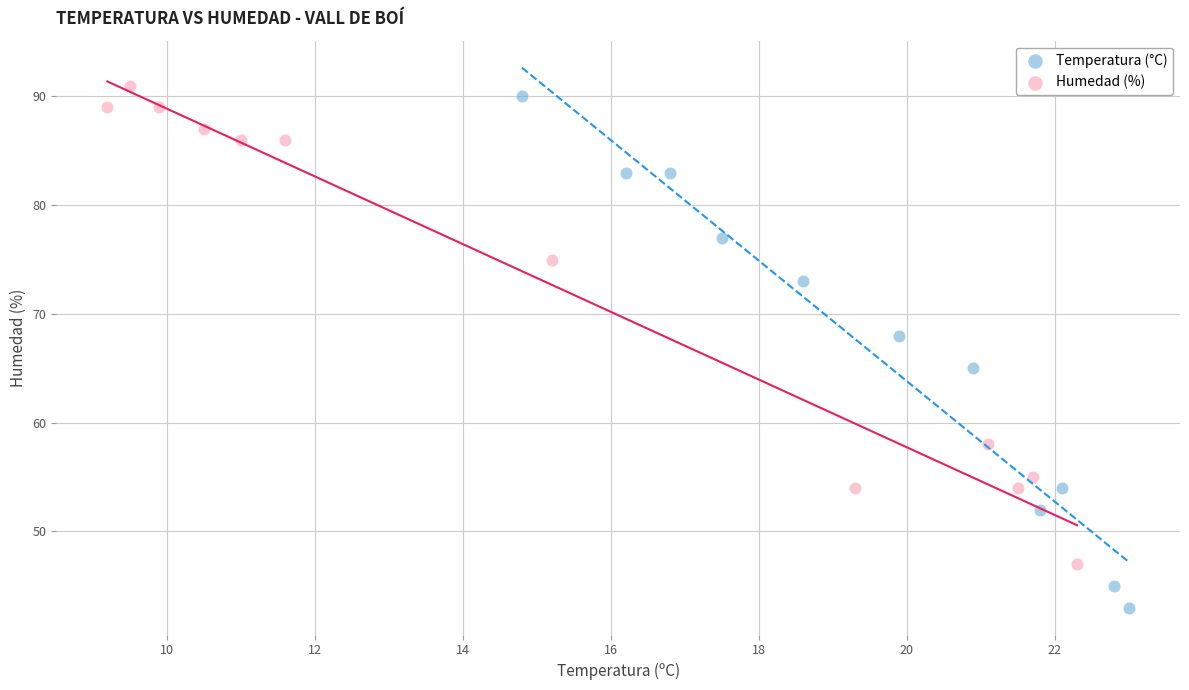

Which series contains the lowest Y value?

Temperatura (°C)